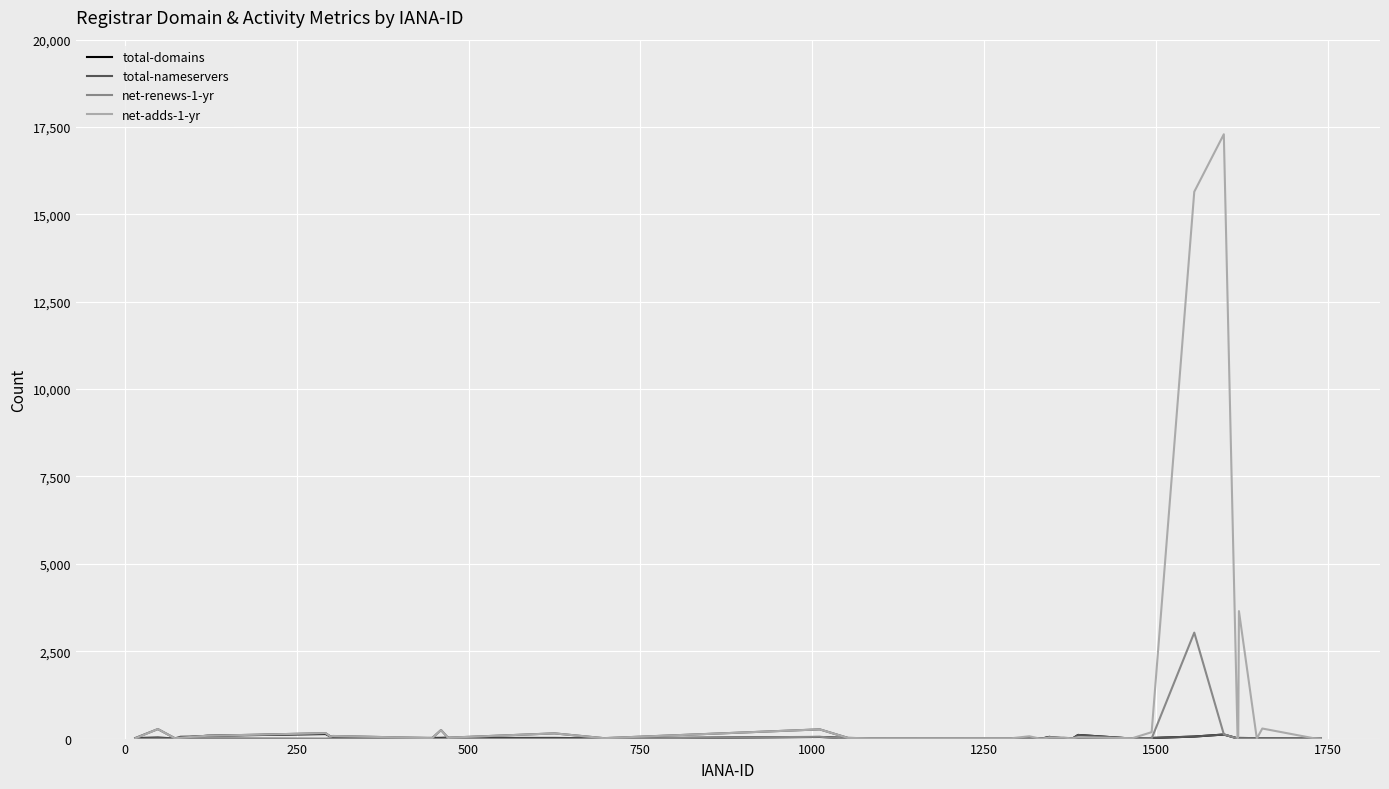

Which series has the widest spread of values?

net-adds-1-yr